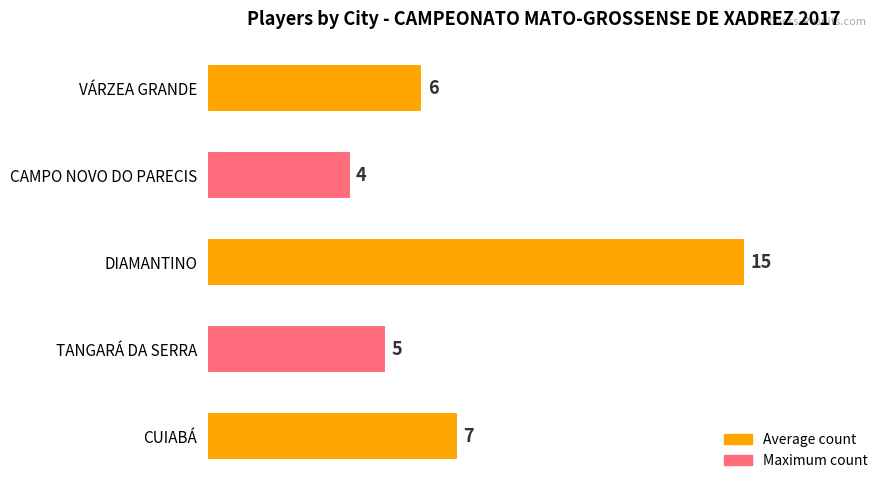

The value at VÁRZEA GRANDE is 6. True or false?

True